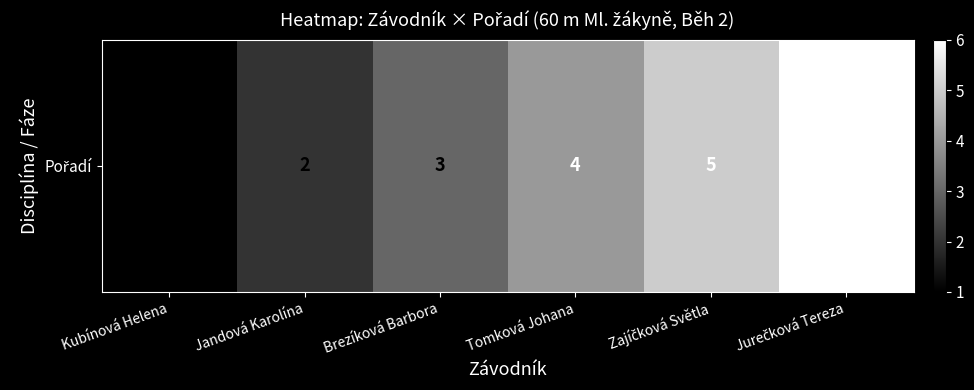

What is the change in value from Kubínová Helena to Tomková Johana?

+3